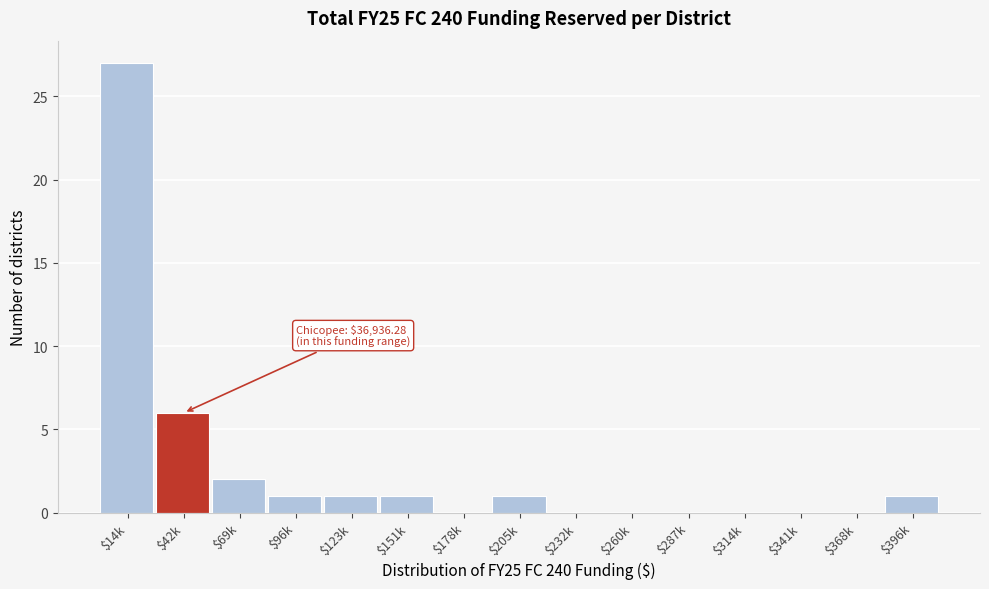

What is the maximum value shown in the chart?

27